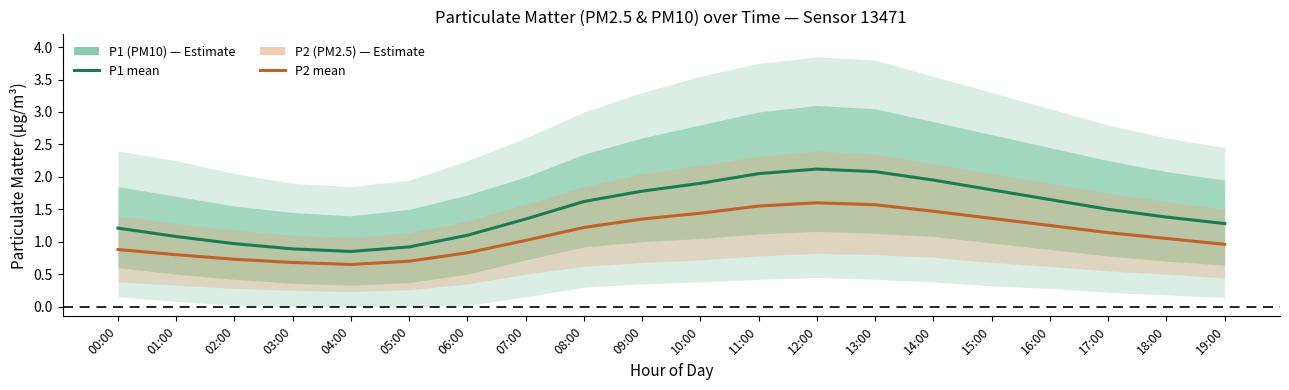

At 01:00, list the series in order from smallest to largest.

P2 (PM2.5), P1 (PM10)